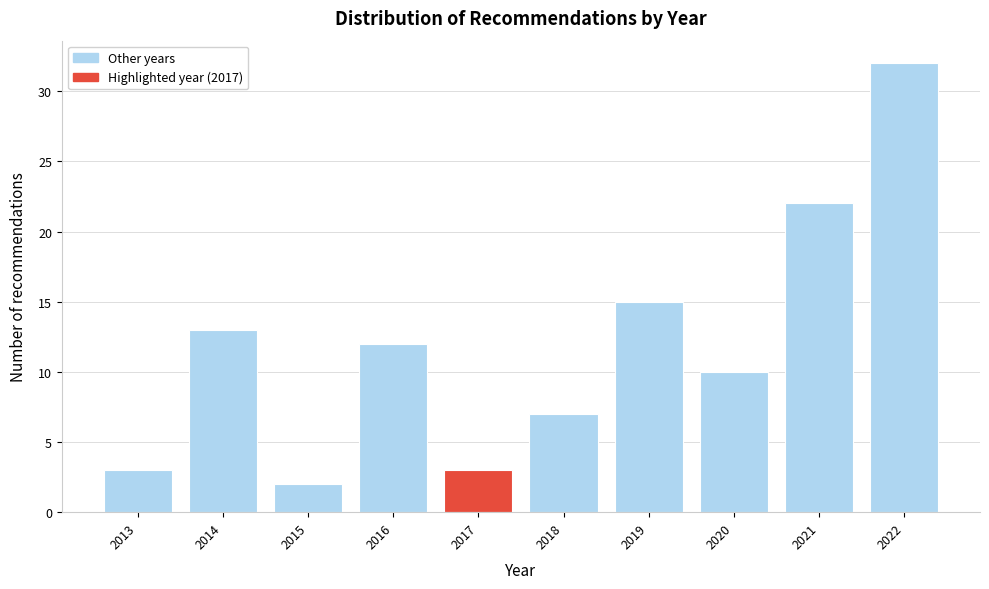

Reading right to left, list all the values displayed in this chart.

2022=32	2021=22	2020=10	2019=15	2018=7	2017=3	2016=12	2015=2	2014=13	2013=3